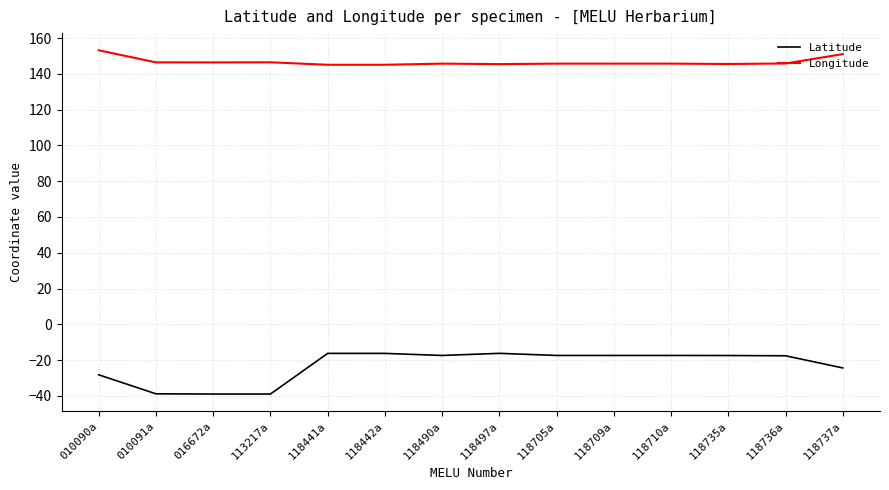

True or false: Latitude and Longitude cross at least once.

False